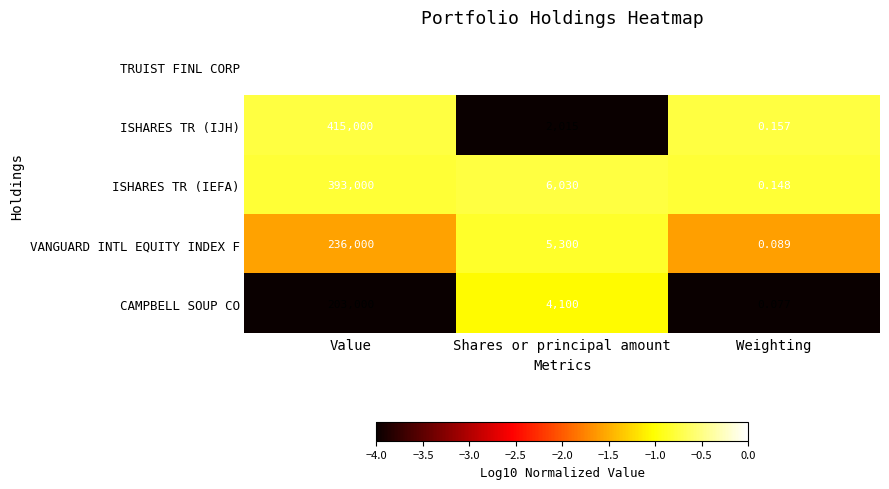

Which series has the widest spread of values?

TRUIST FINL CORP